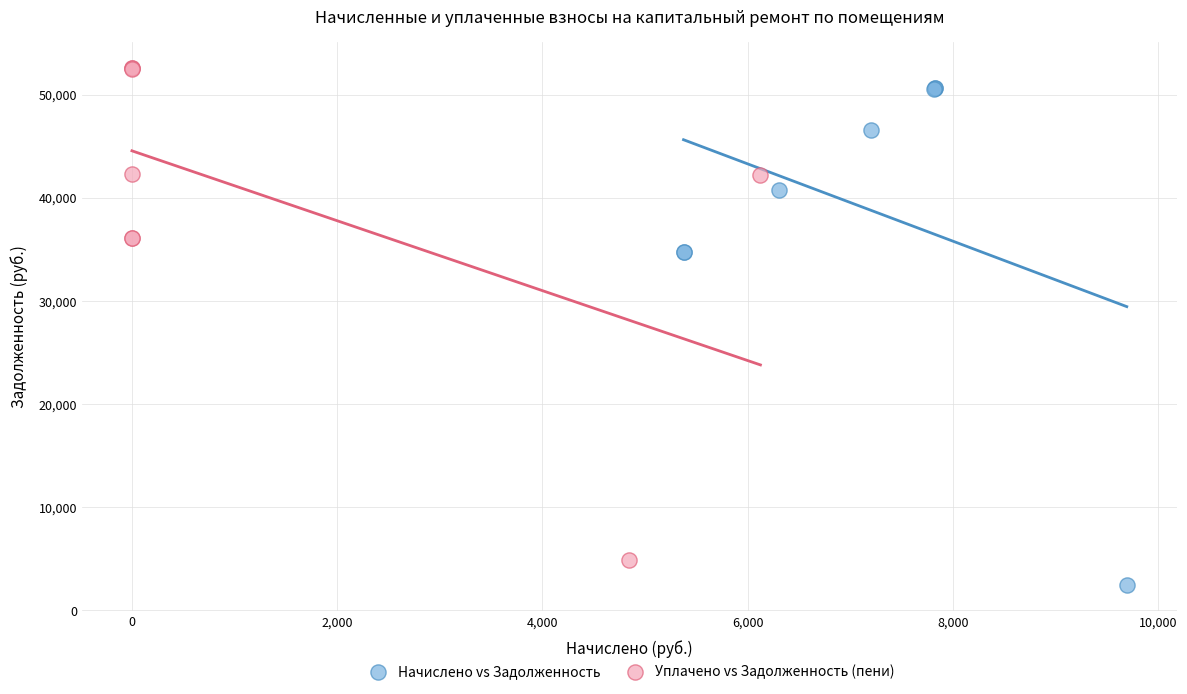

Which series reaches the minimum Y coordinate?

Начислено vs Задолженность